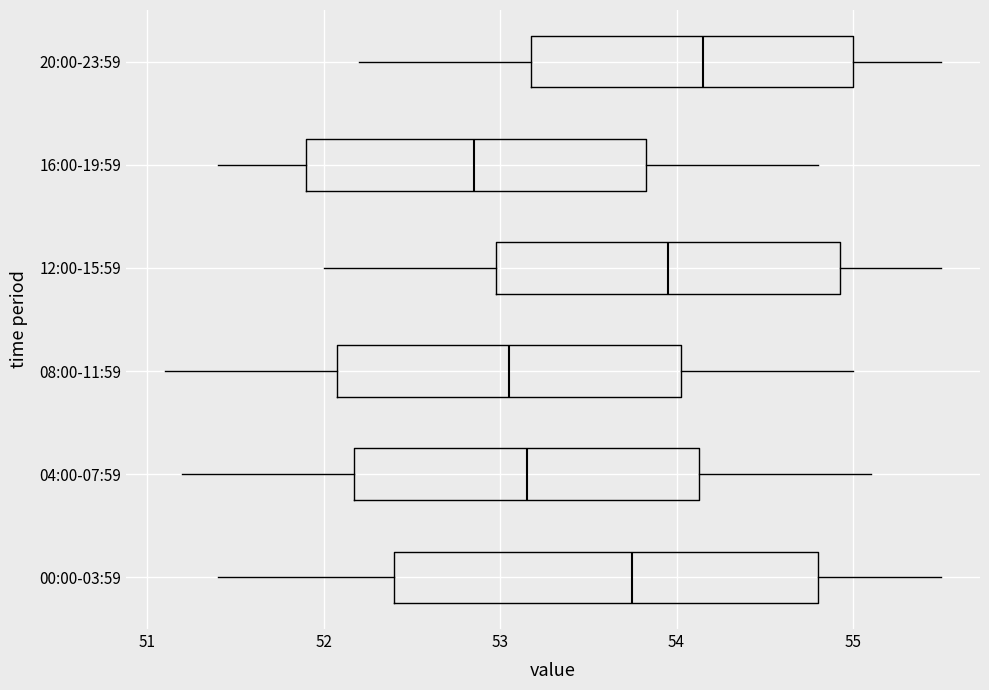

Which box has the furthest to the left median line?

16:00-19:59